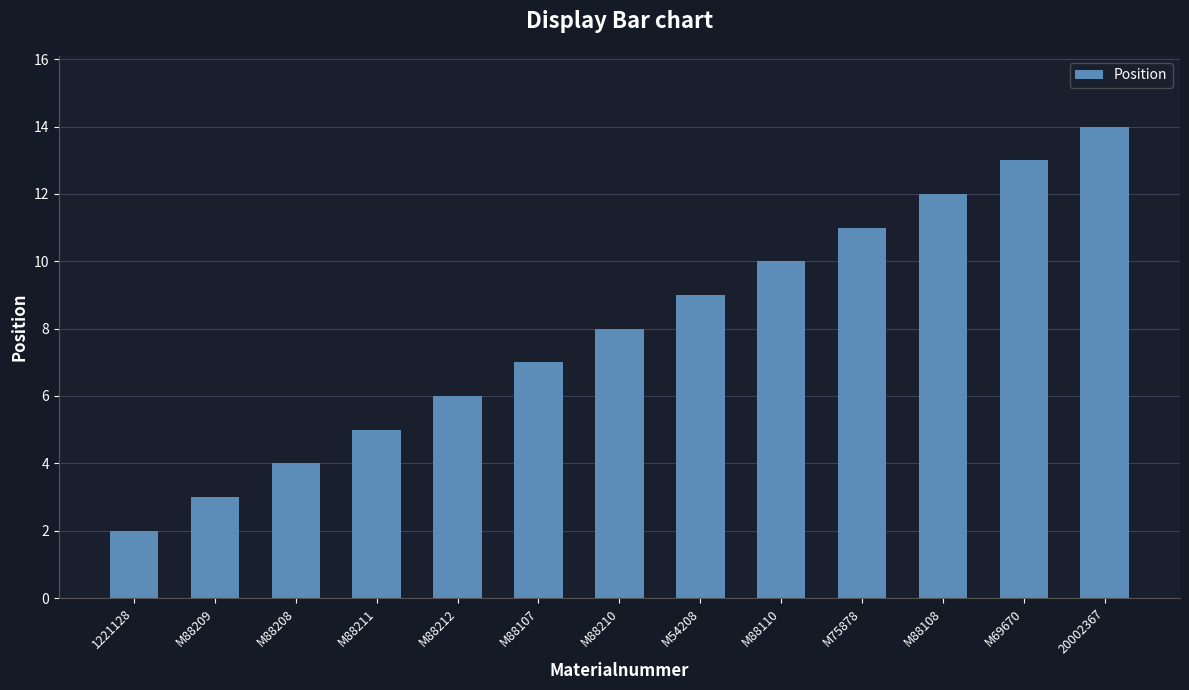

Does the chart contain stacked bars?

No